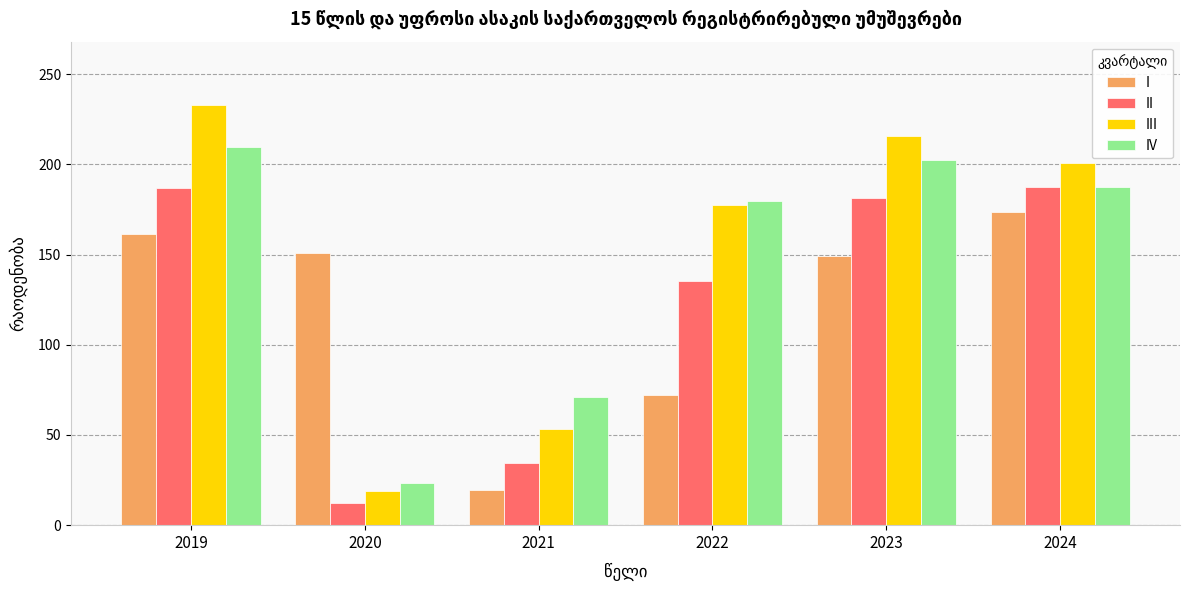

True or false: I has a value of 161.6 at 2019.

True